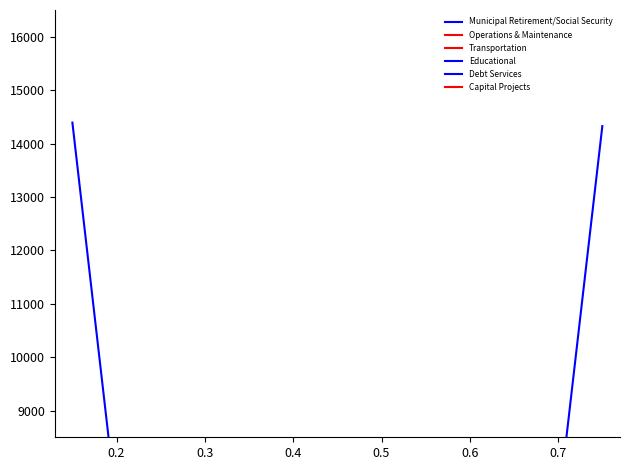

What is the difference between the maximum and second lowest values in the Debt Services series?

2447.6